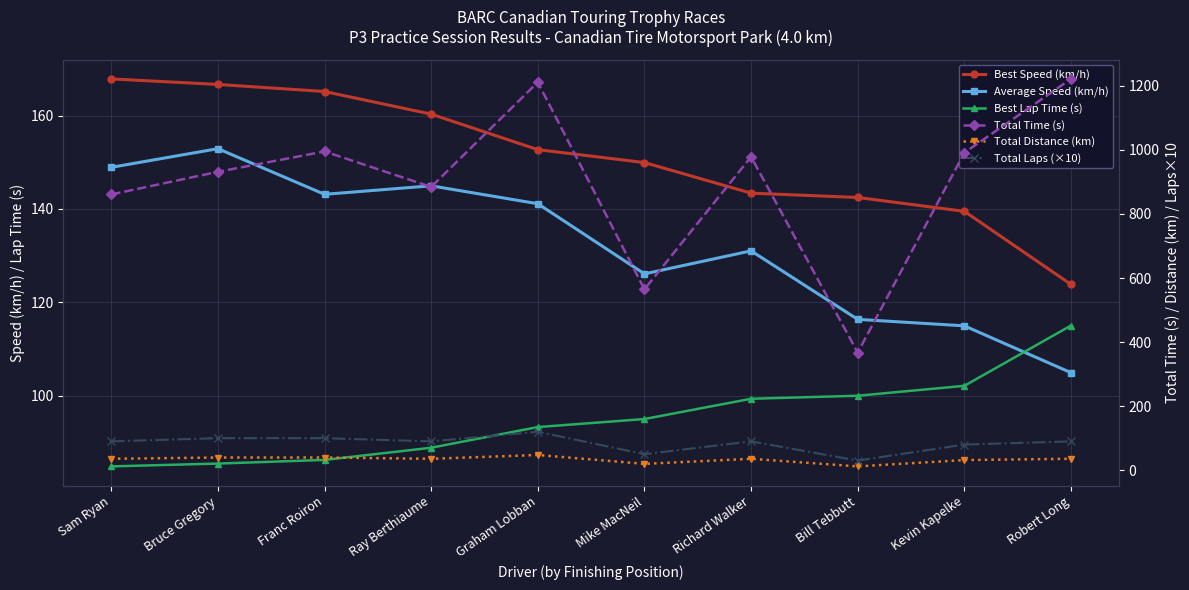

What position from the left is Graham Lobban?

5